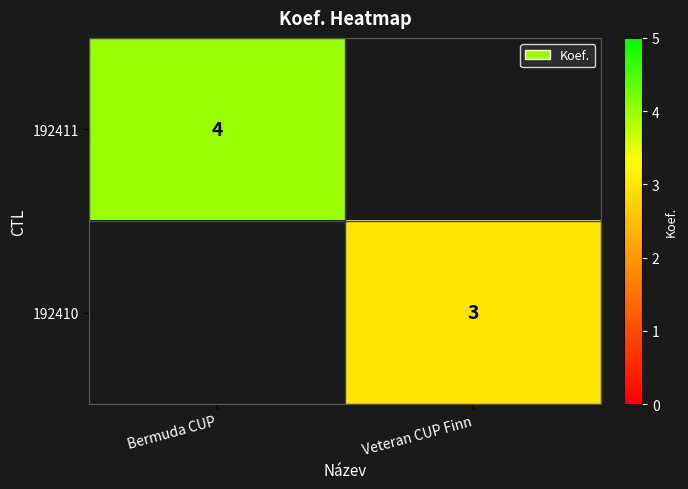

True or false: 192410 has a value of 5 at Veteran CUP Finn.

False